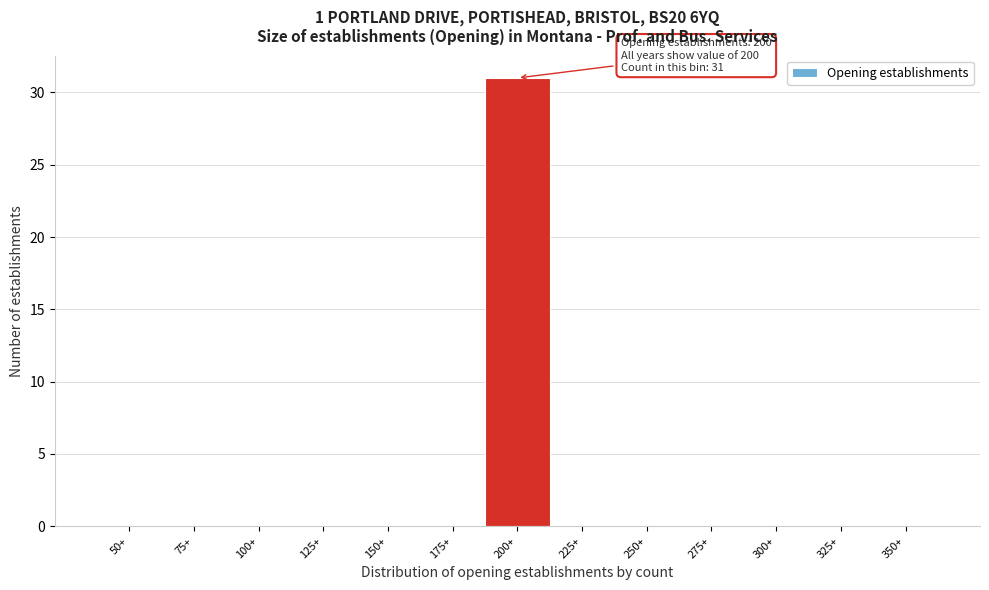

Reading left to right, what are all the values shown in this chart?

50+=0	75+=0	100+=0	125+=0	150+=0	175+=0	200+=31	225+=0	250+=0	275+=0	300+=0	325+=0	350+=0